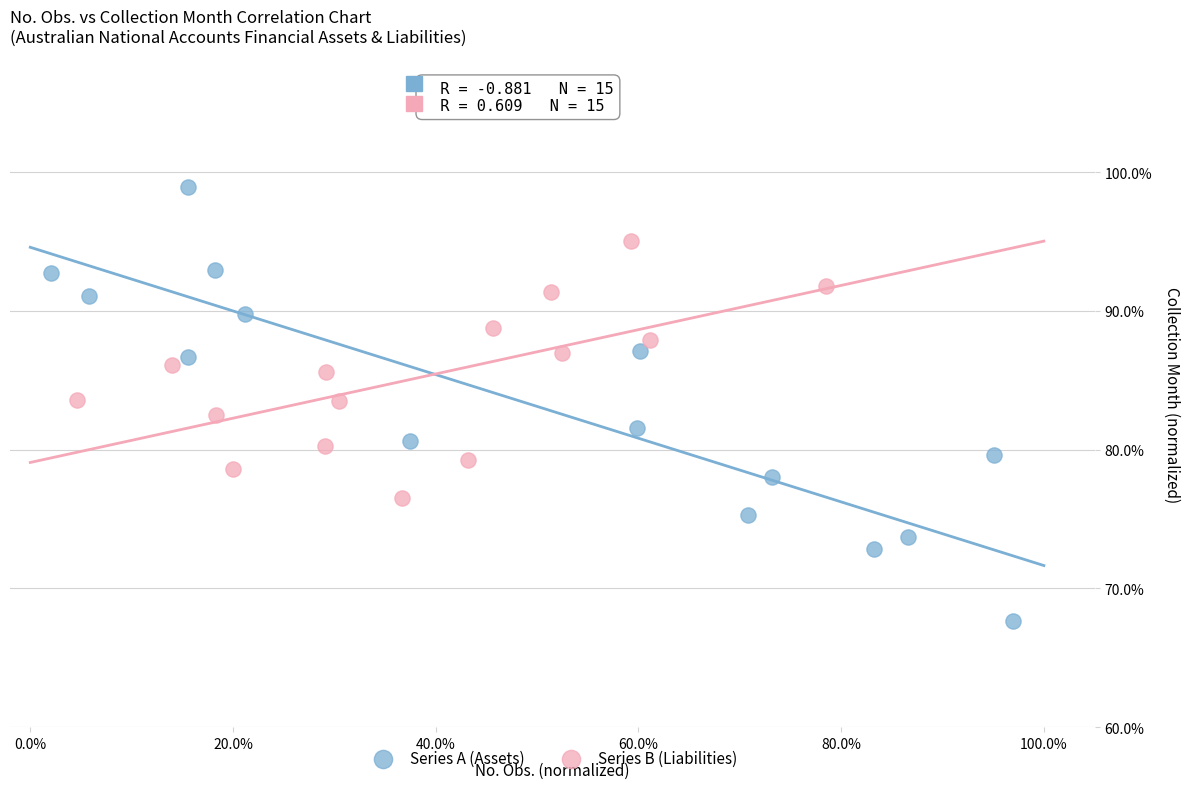

What are all the series names shown in the legend?

Series A (Assets), Series B (Liabilities)